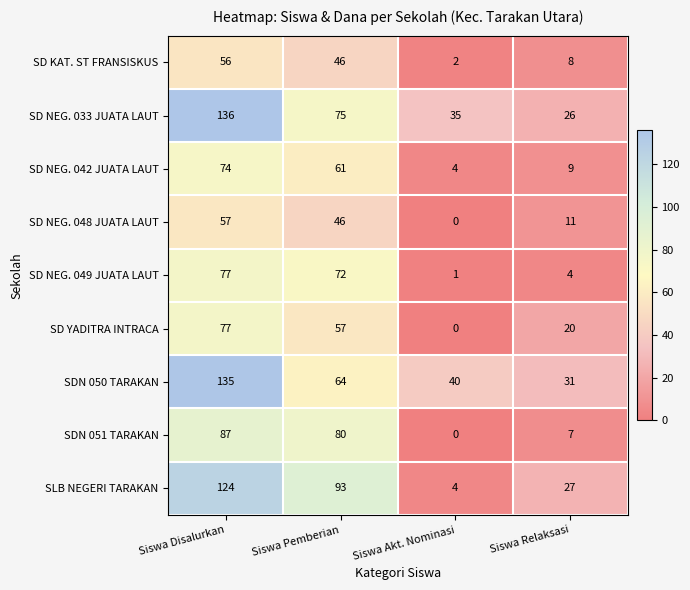

What value does the SD KAT. ST FRANSISKUS series have at Siswa Relaksasi?

8